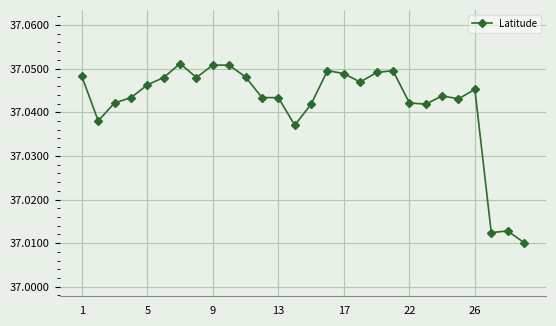

True or false: the data has more than 1 interior local peaks.

True